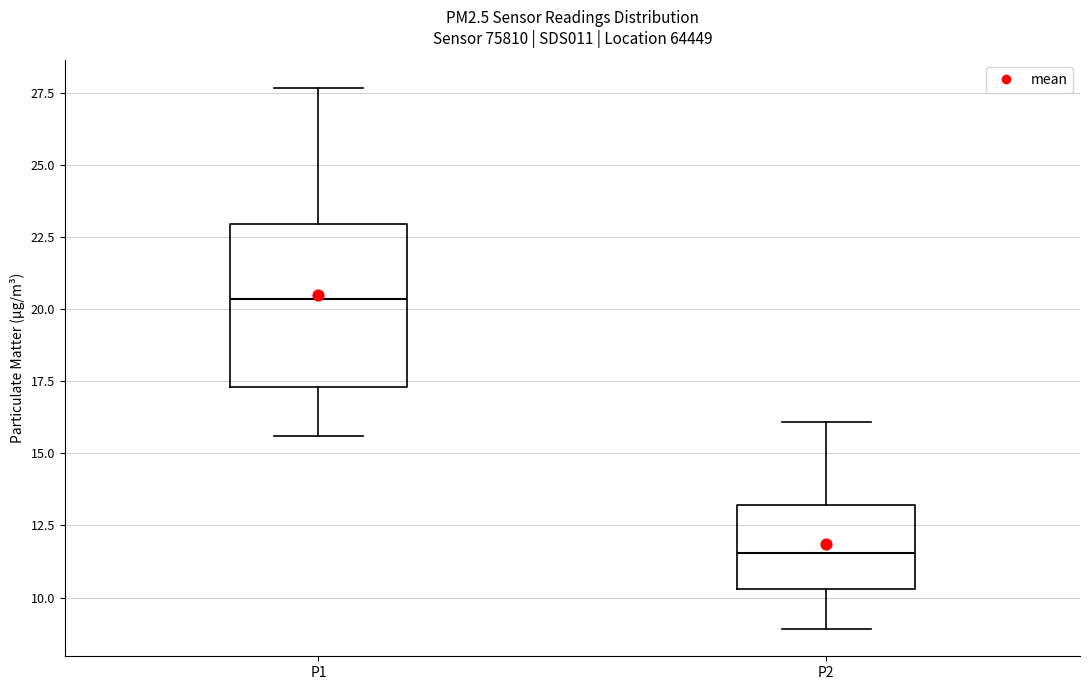

Which box's median line is the highest?

P1